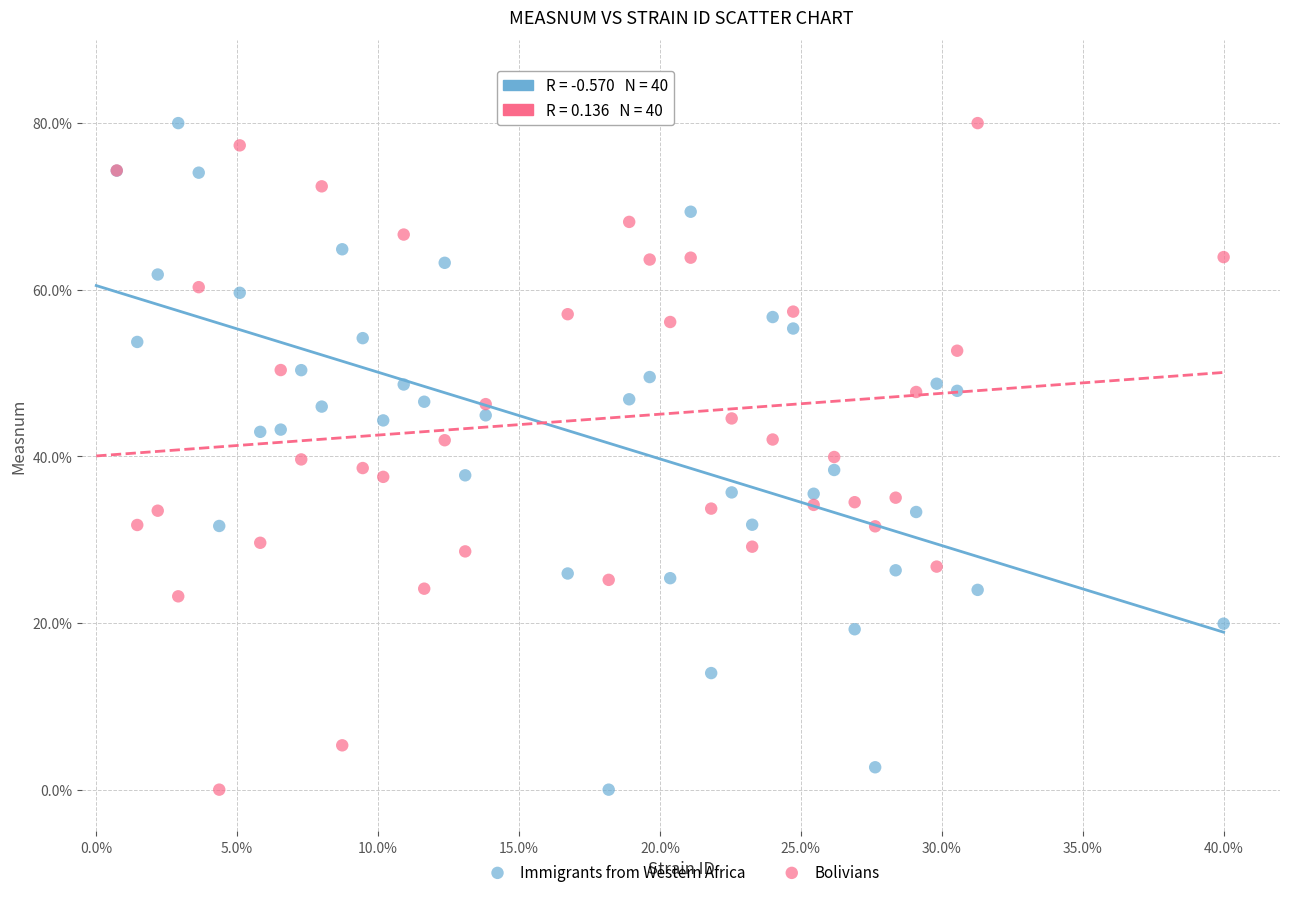

What are all the series names shown in the legend?

Immigrants from Western Africa, Bolivians